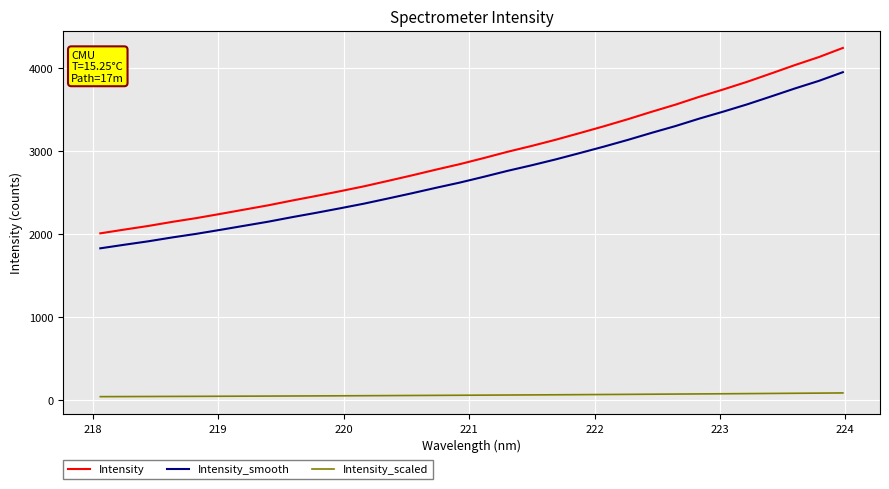

Which series has the largest range (max minus min)?

Intensity